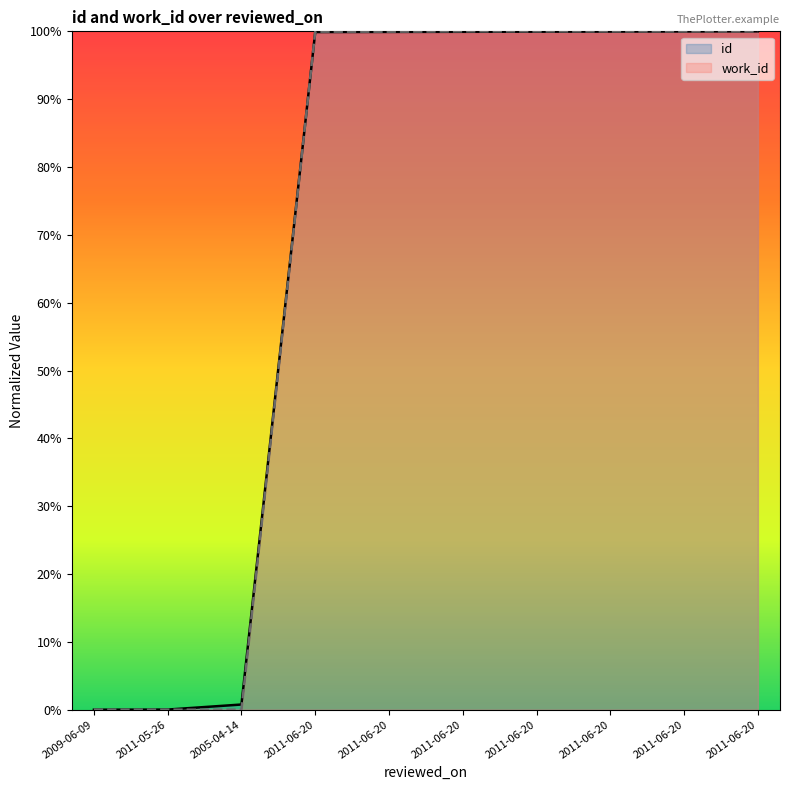

How many times do id and work_id cross each other?

1